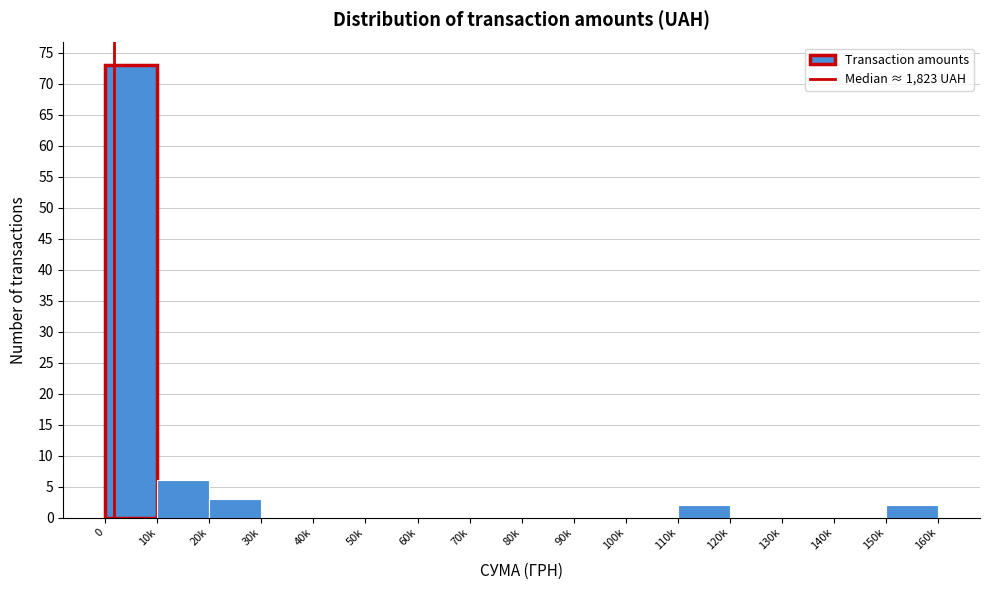

Reading left to right, extract all data points from this chart.

0=73	10k=6	20k=3	30k=0	40k=0	50k=0	60k=0	70k=0	80k=0	90k=0	100k=0	110k=2	120k=0	130k=0	140k=0	150k=2